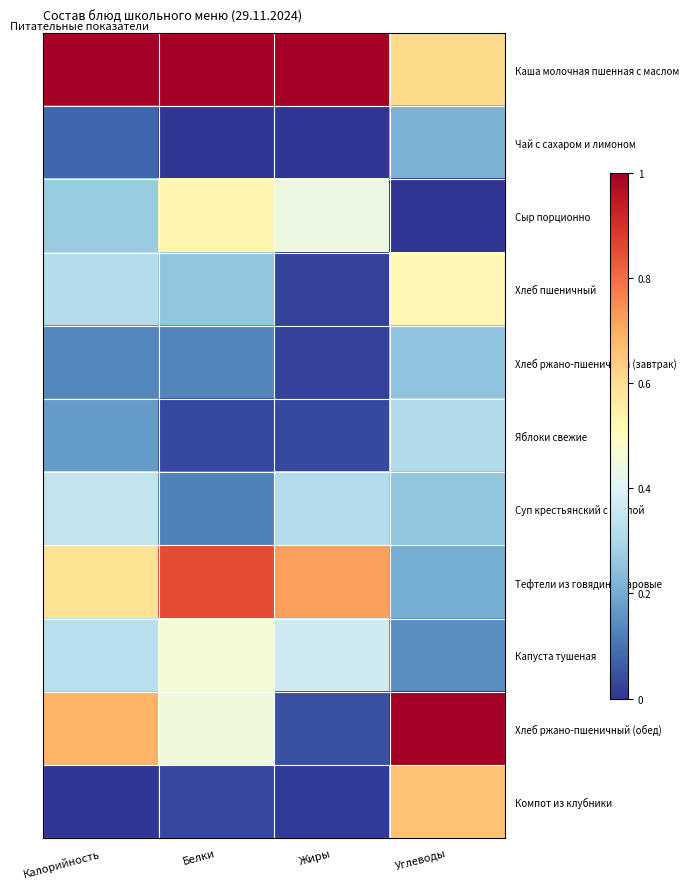

Which series has the widest spread of values?

Хлеб ржано-пшеничный (обед)